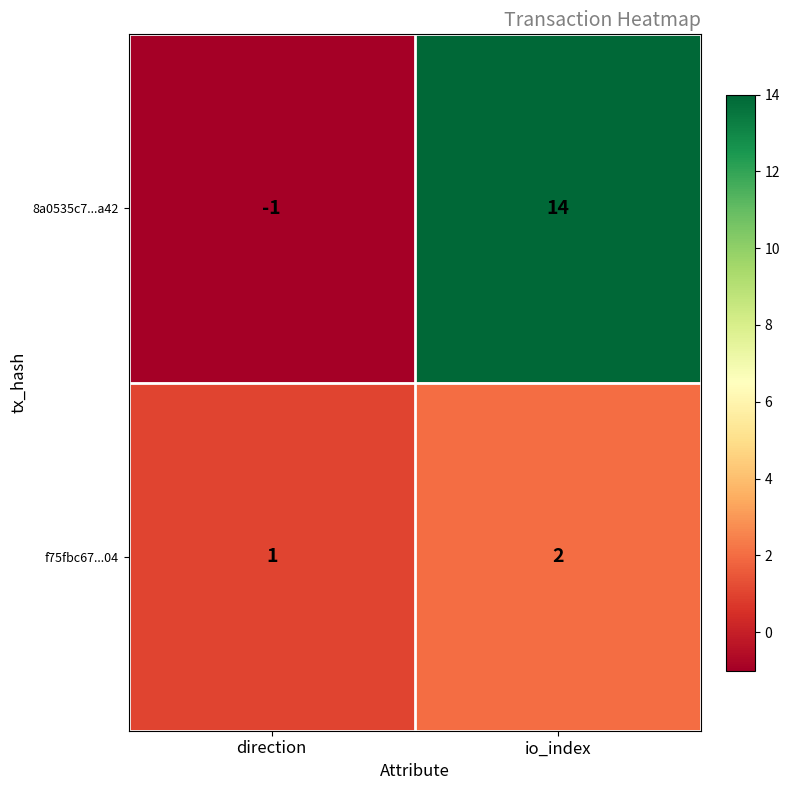

At which category is the sum across all series the highest?

io_index